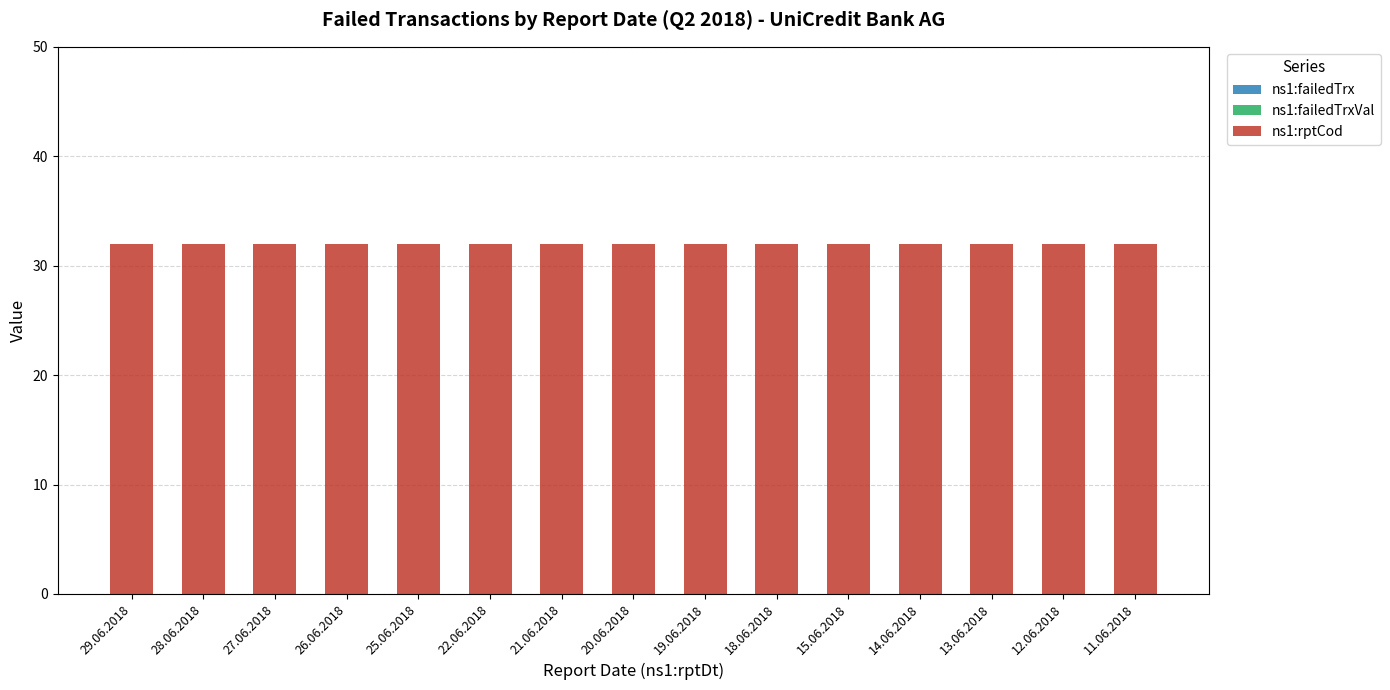

Is the value of ns1:rptCod at 12.06.2018 greater than the value of ns1:failedTrx at 22.06.2018?

Yes